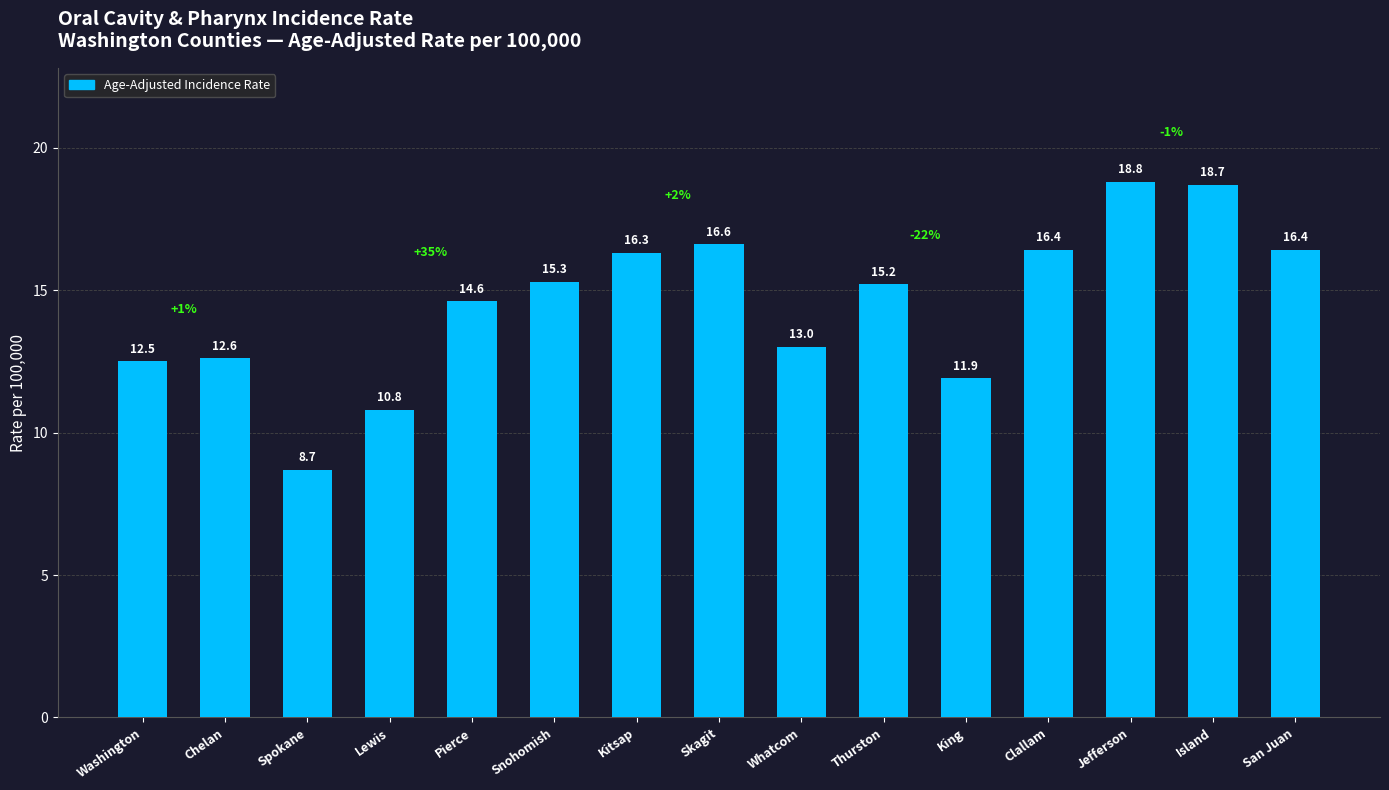

Read the value at Clallam.

16.4